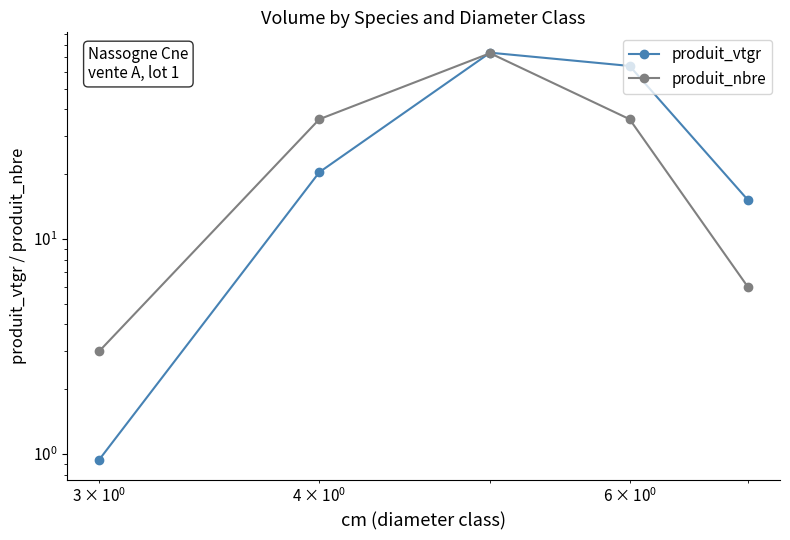

Is it true that produit_vtgr equals 1.4 at $\mathdefault{10^{-1}}$?

False